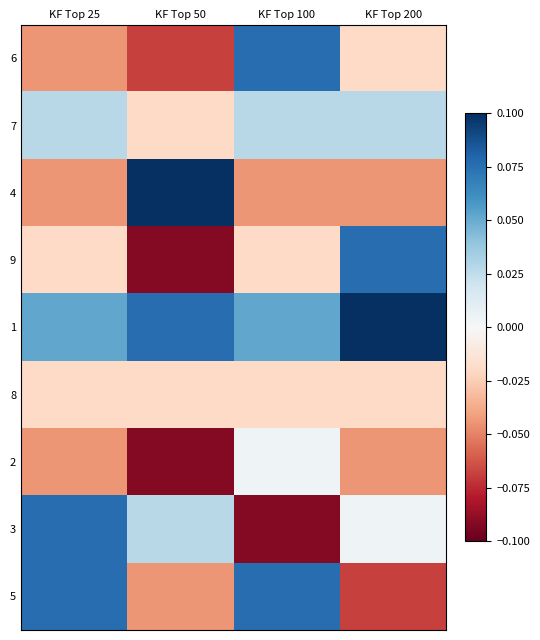

Reading left to right, list all the values displayed in this chart.

6: KF Top 25=-0.0	KF Top 50=-0.1	KF Top 100=0.1	KF Top 200=-0.0
7: KF Top 25=0.0	KF Top 50=-0.0	KF Top 100=0.0	KF Top 200=0.0
4: KF Top 25=-0.0	KF Top 50=0.1	KF Top 100=-0.0	KF Top 200=-0.0
9: KF Top 25=-0.0	KF Top 50=-0.1	KF Top 100=-0.0	KF Top 200=0.1
1: KF Top 25=0.1	KF Top 50=0.1	KF Top 100=0.1	KF Top 200=0.1
8: KF Top 25=-0.0	KF Top 50=-0.0	KF Top 100=-0.0	KF Top 200=-0.0
2: KF Top 25=-0.0	KF Top 50=-0.1	KF Top 100=0.0	KF Top 200=-0.0
3: KF Top 25=0.1	KF Top 50=0.0	KF Top 100=-0.1	KF Top 200=0.0
5: KF Top 25=0.1	KF Top 50=-0.0	KF Top 100=0.1	KF Top 200=-0.1